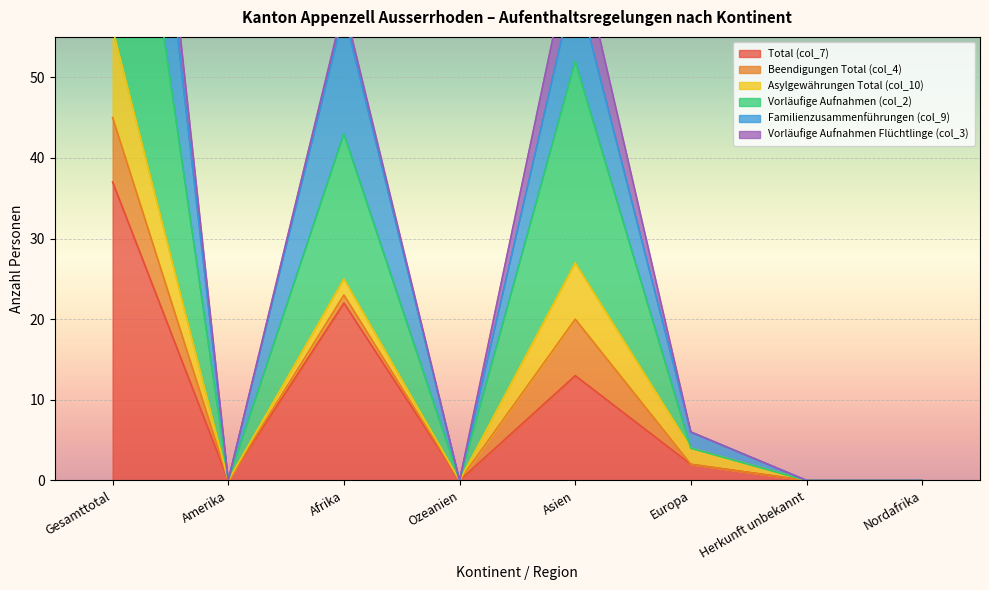

What is the sum of the Familienzusammenführungen (col_9) values at Herkunft unbekannt and Europa?

2